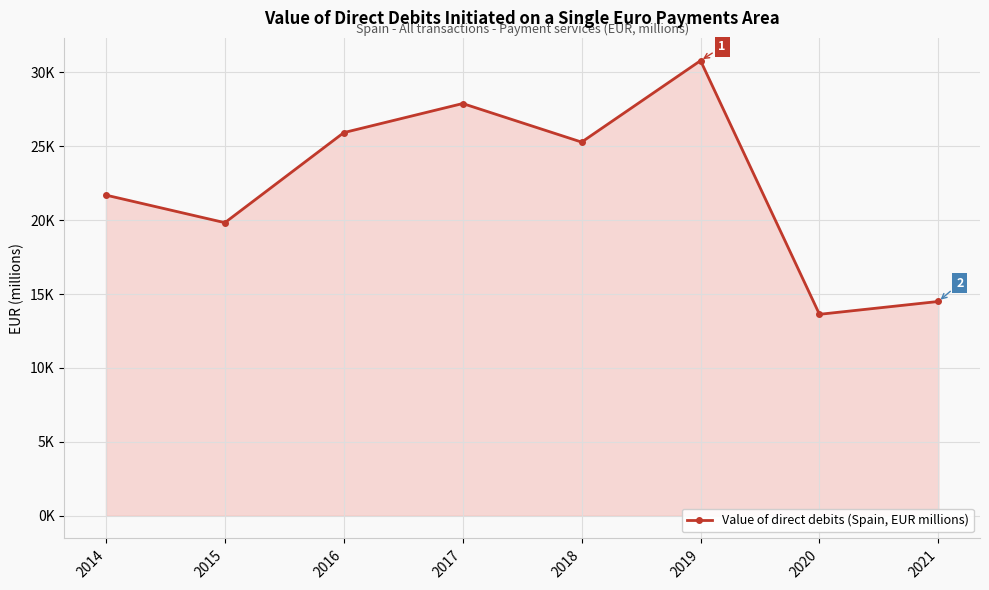

What is the value of the 3rd point from the left?

25928.2